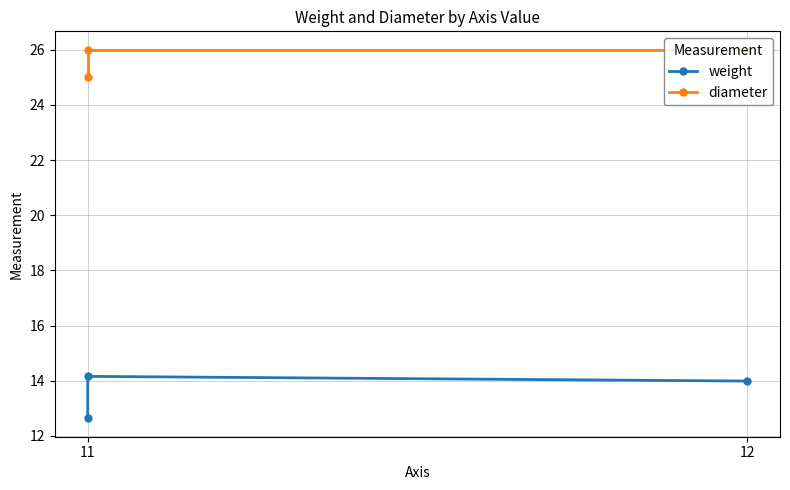

How many lines are shown in the chart?

2